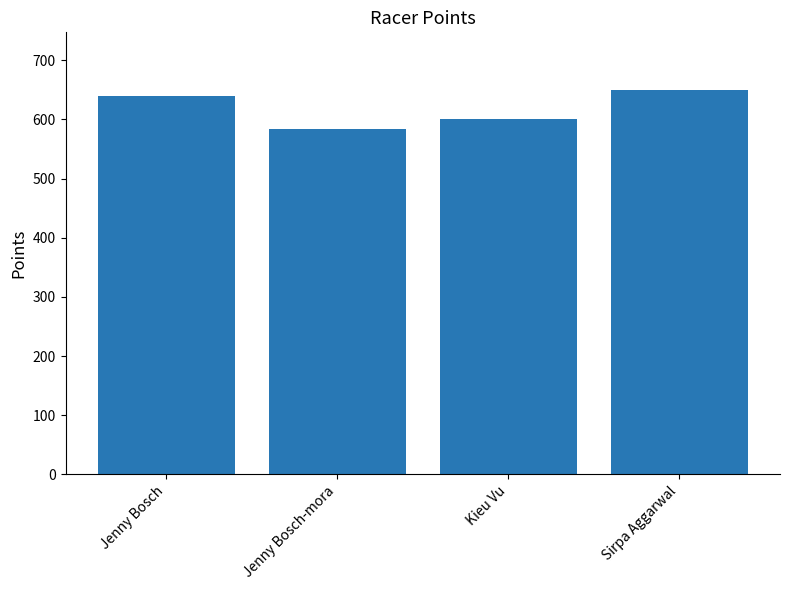

Reading left to right, extract all data points from this chart.

639.1	583.0	600.0	649.8